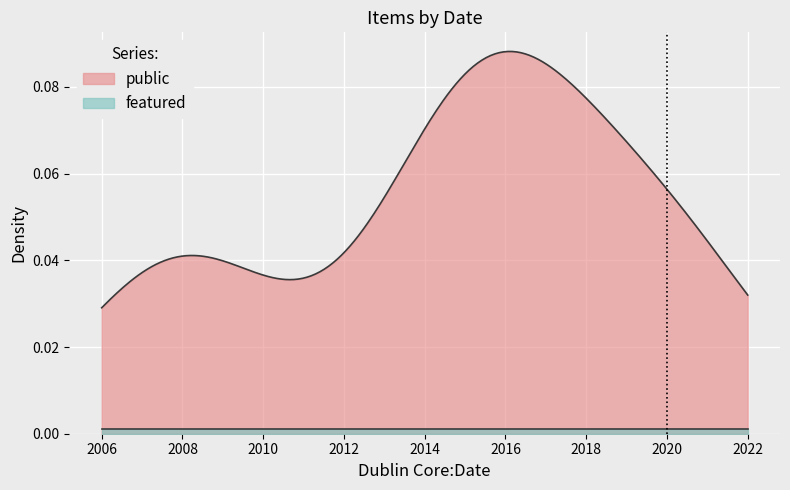

True or false: featured and public cross at least once.

False